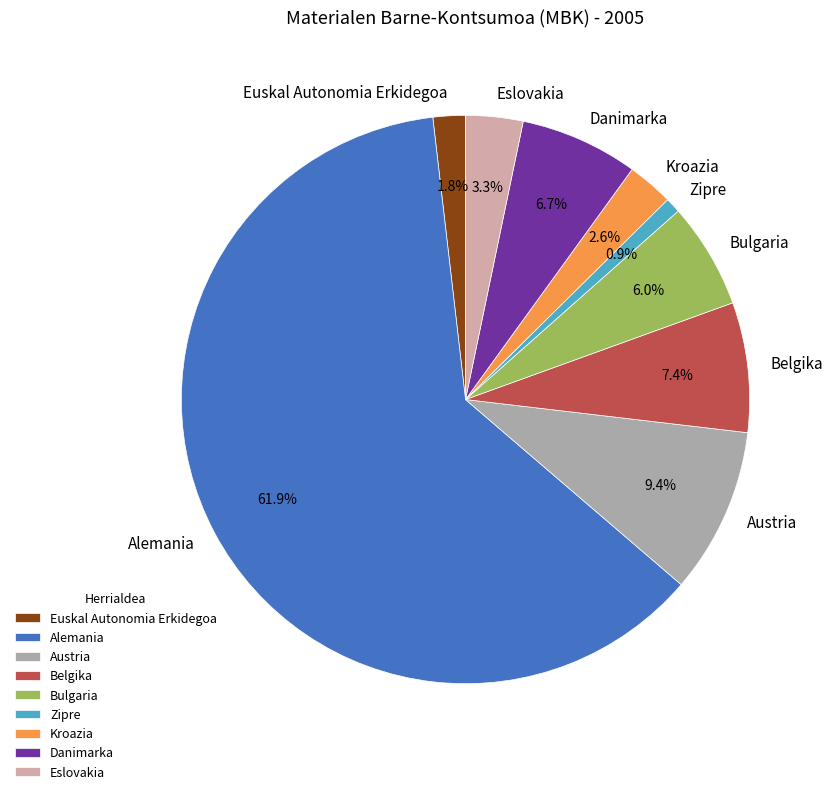

Which slice represents more than half of the pie?

Alemania